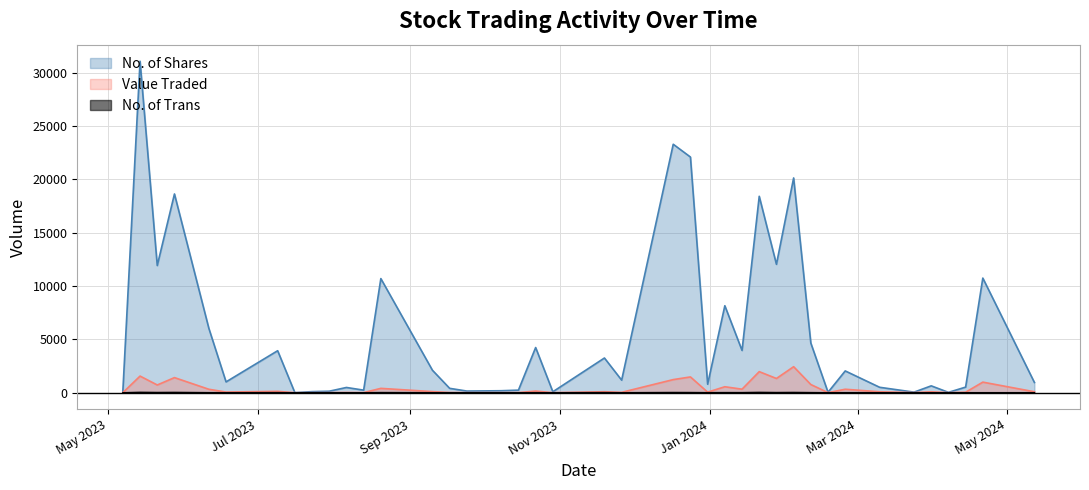

How many interior local valleys does the No. of Trans series have?

11